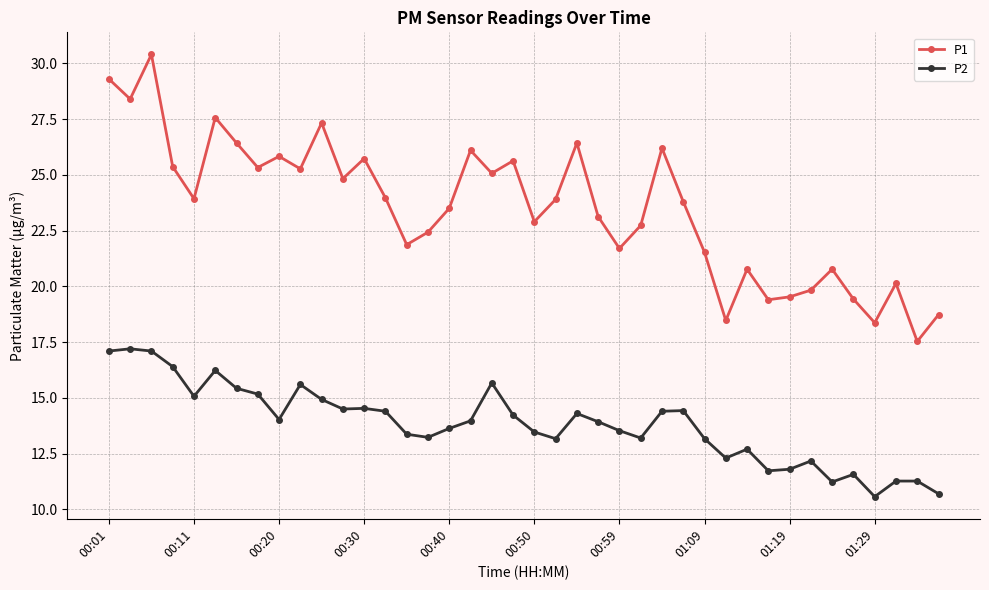

True or false: P2 and P1 intersect in this chart.

False